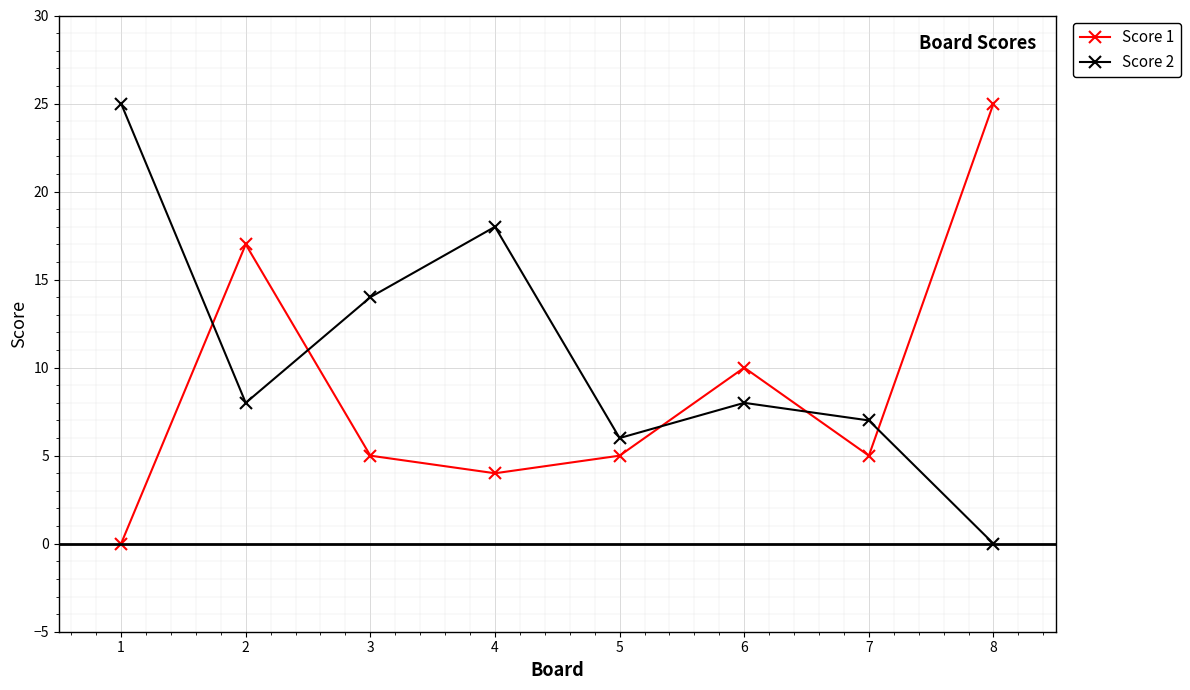

Reading left to right, list all the values displayed in this chart.

Score 1: 0	17	5	4	5	10	5	25
Score 2: 25	8	14	18	6	8	7	0